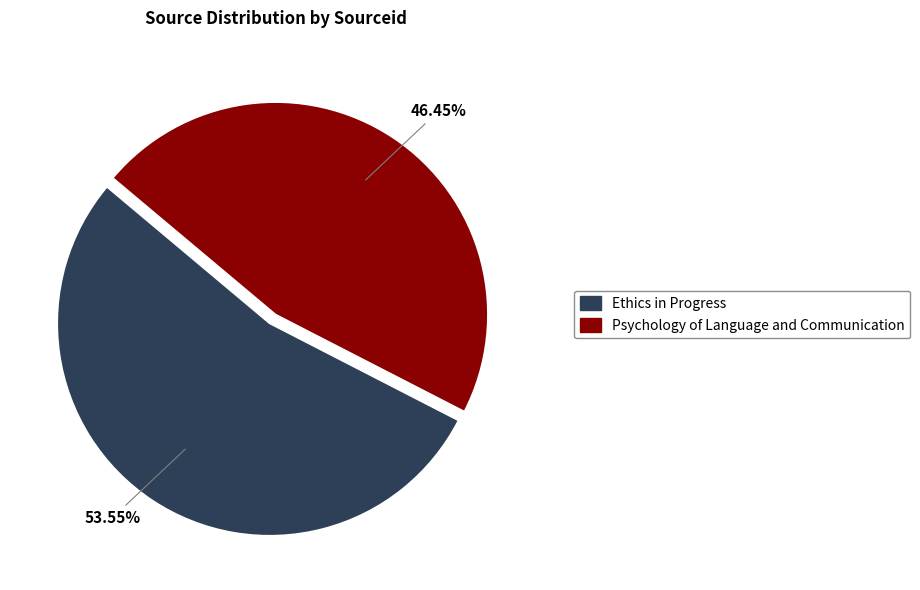

To the nearest percent, what is the difference between the largest and smallest slice percentages?

7%